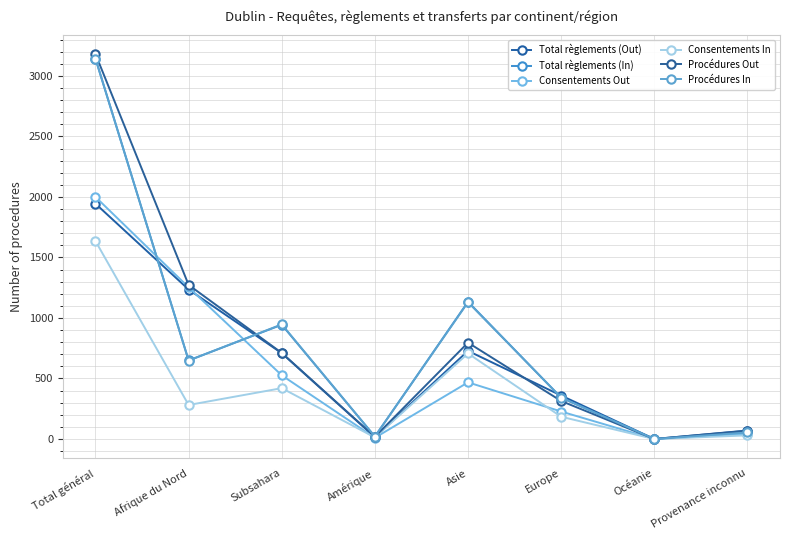

What is the label of the 7th point from the right?

Afrique du Nord